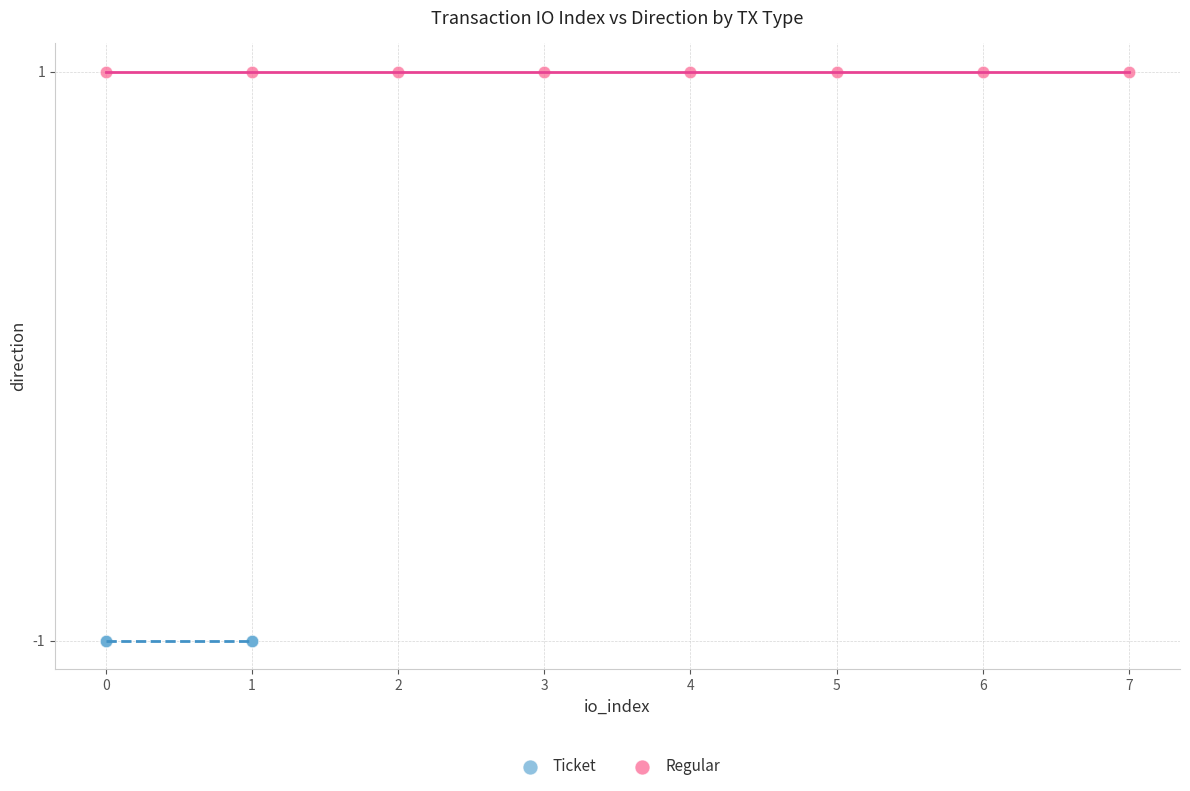

Which series reaches the minimum Y coordinate?

Ticket